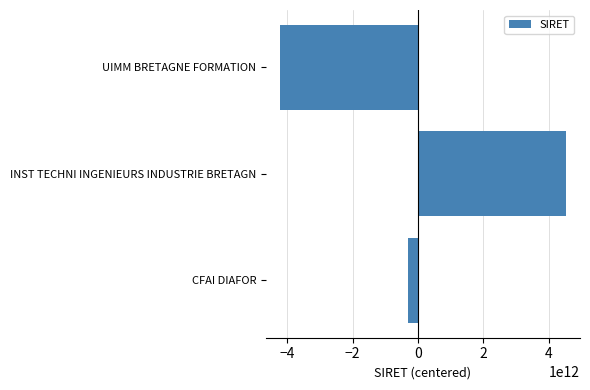

What is the difference between the values at INST TECHNI INGENIEURS INDUSTRIE BRETAGN and UIMM BRETAGNE FORMATION?

8738981699975.0